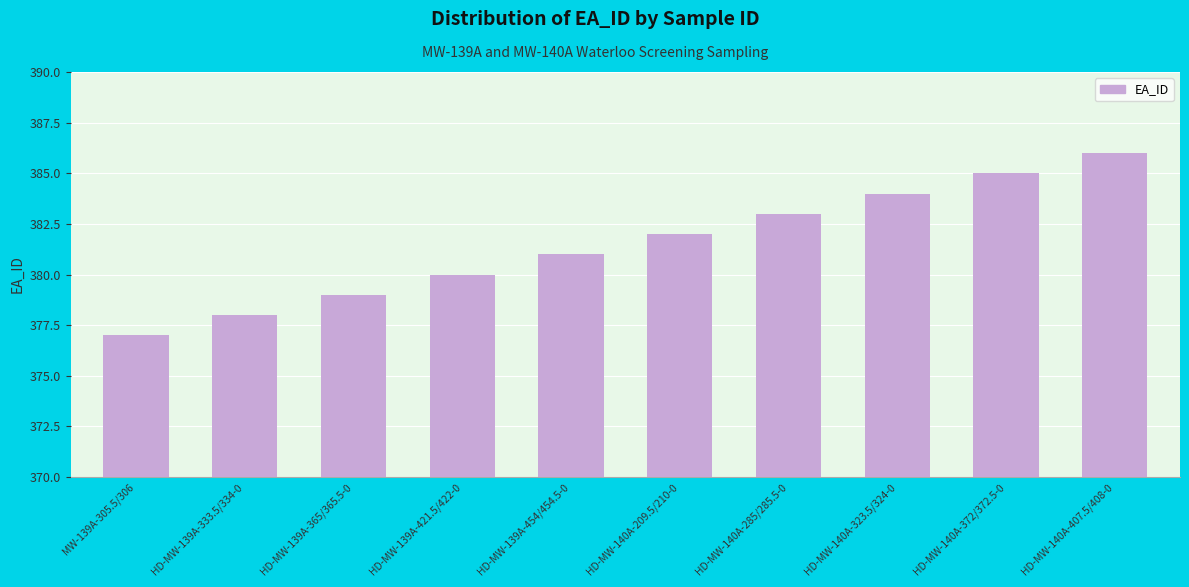

How many categories are shown in the chart?

10